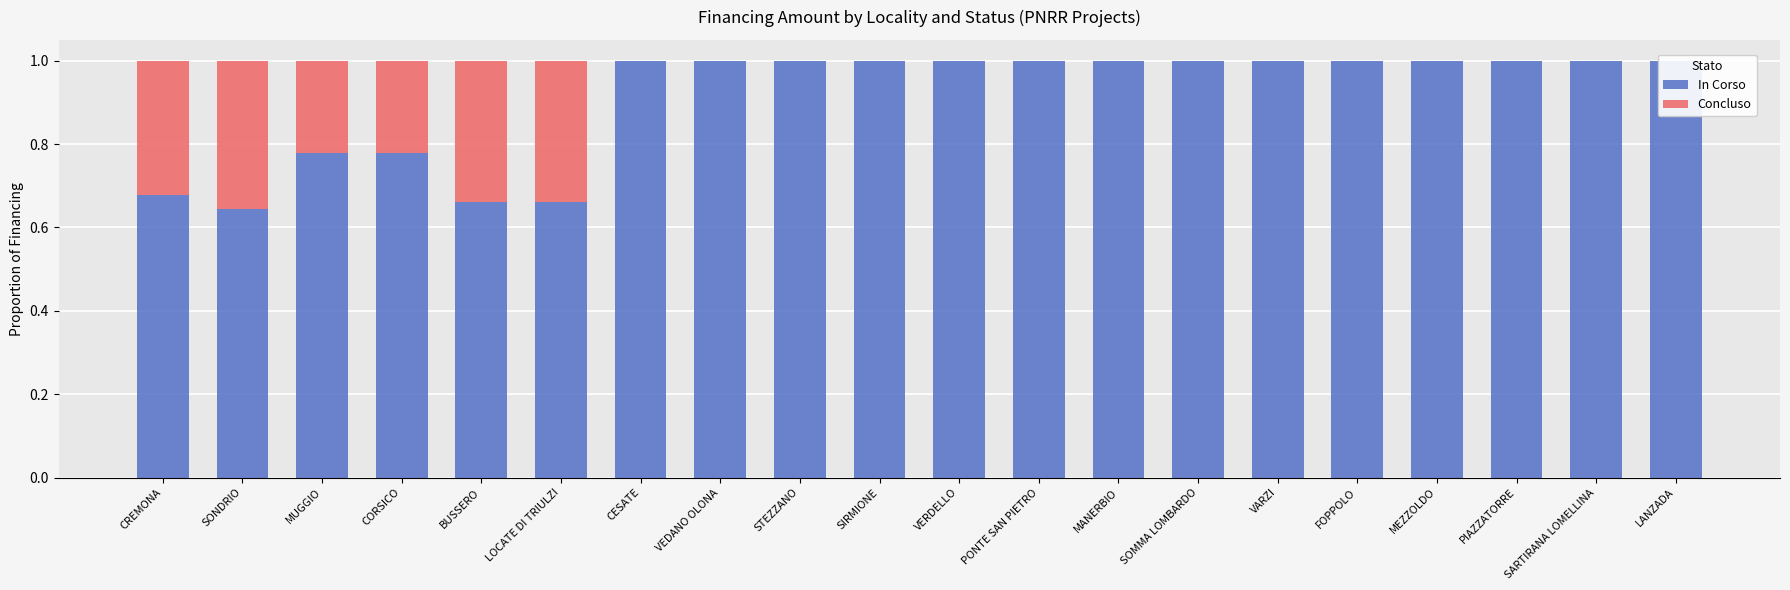

What is the approximate value of In Corso at FOPPOLO?

1.0